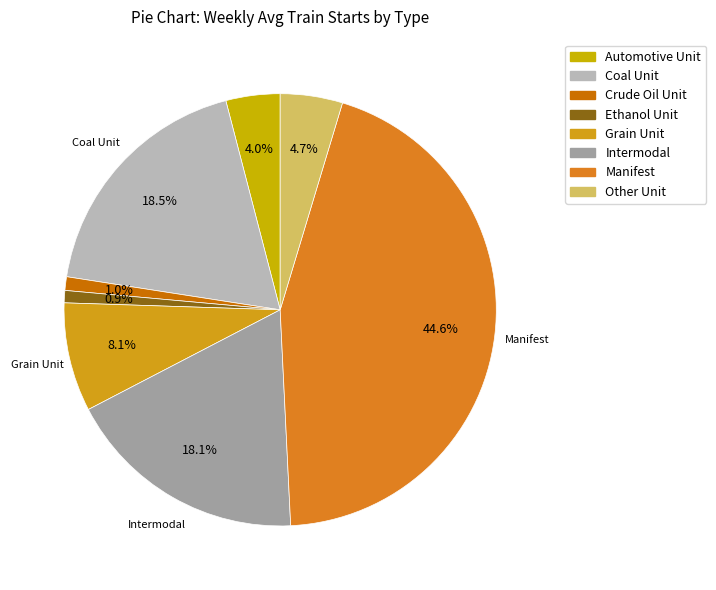

Between Other Unit and Intermodal, which is larger?

Intermodal